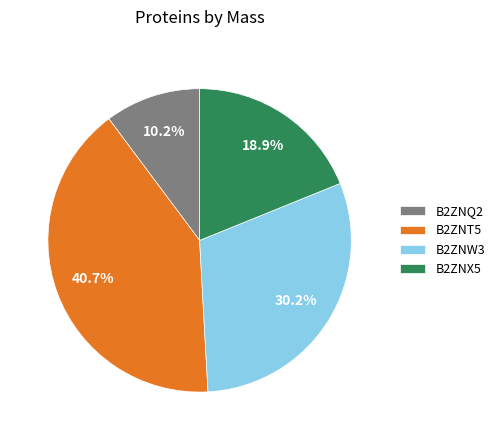

Is it true that B2ZNQ2 is 19% of the pie?

False